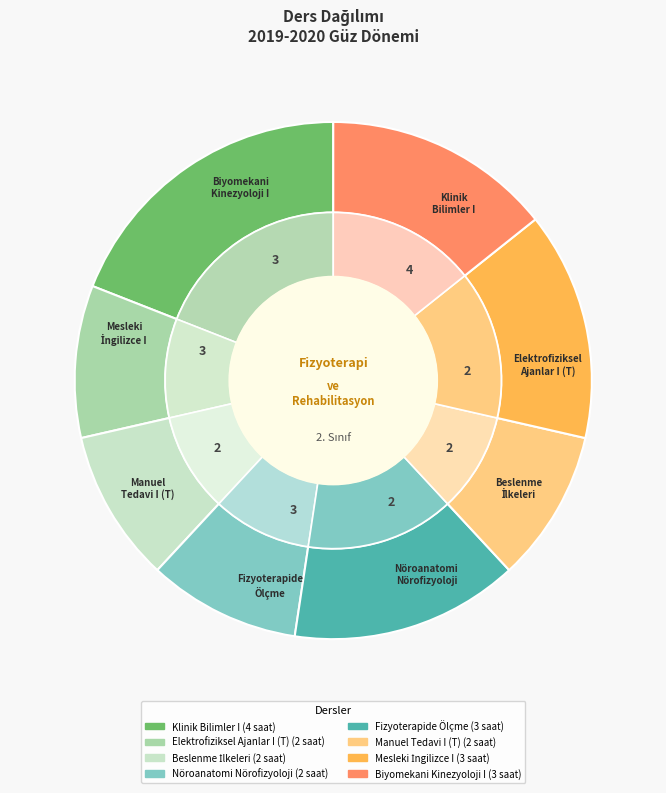

True or false: Elektrofiziksel Ajanlar I (T) accounts for 1% of the total.

False